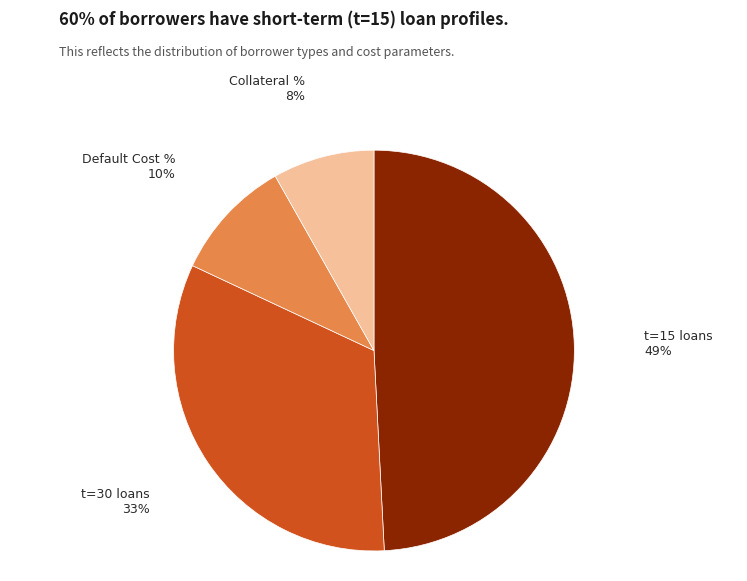

Is there any slice that represents more than half of the pie?

No